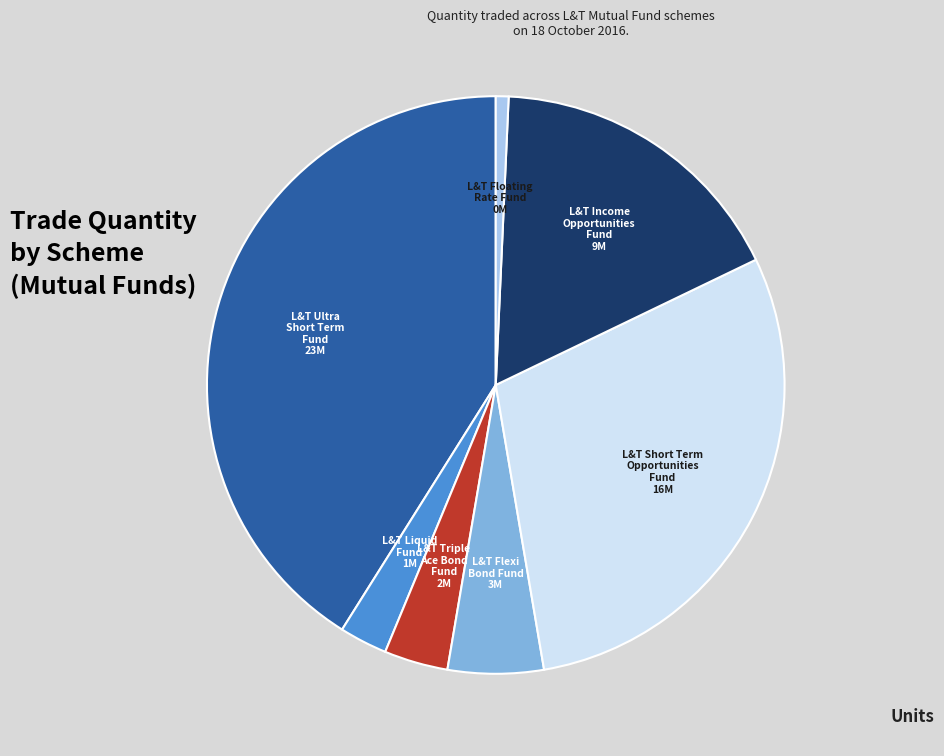

Is there a majority slice in this chart?

No